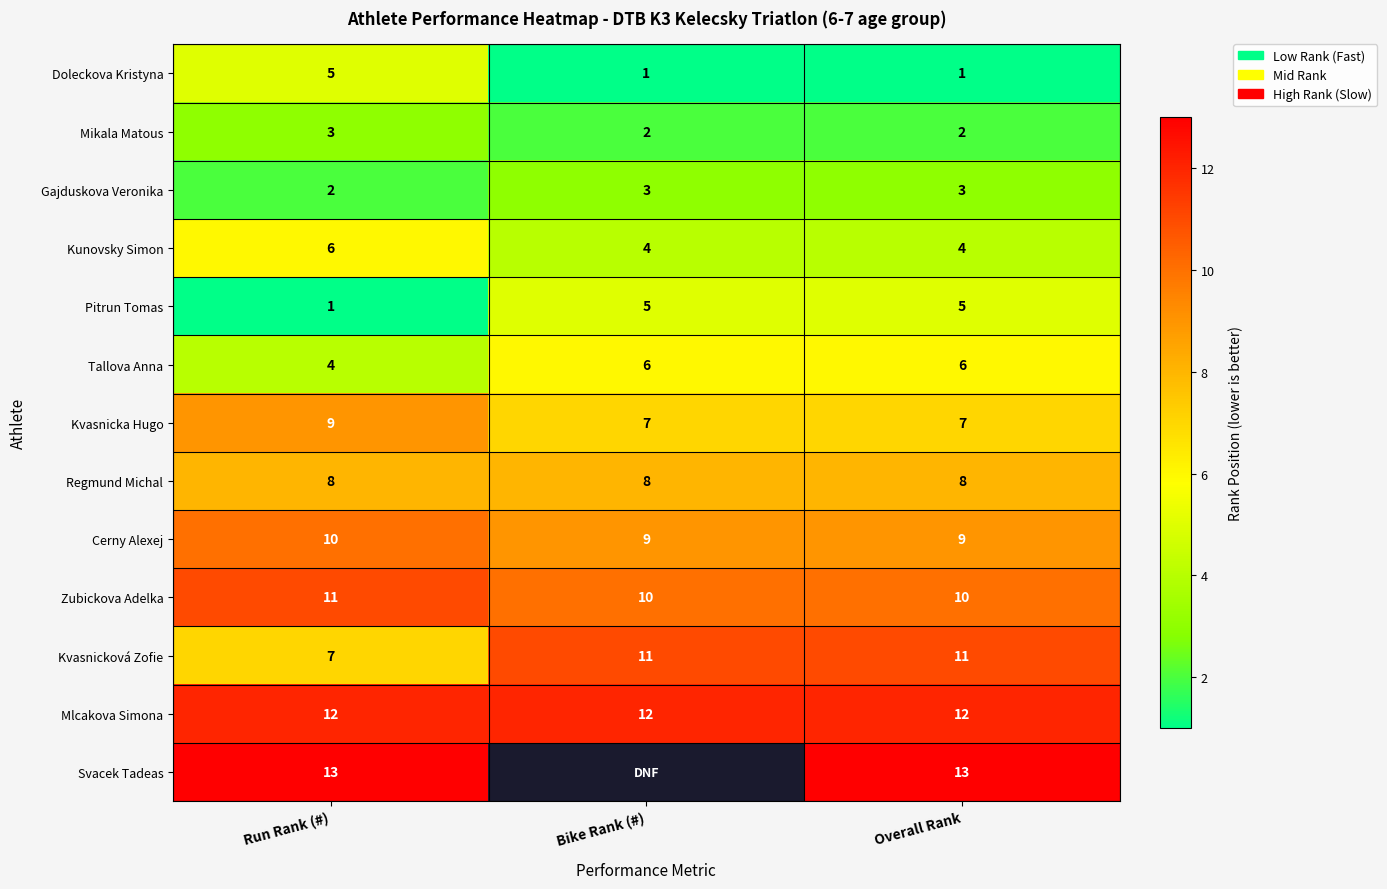

How many data points in Doleckova Kristyna are above 1?

1